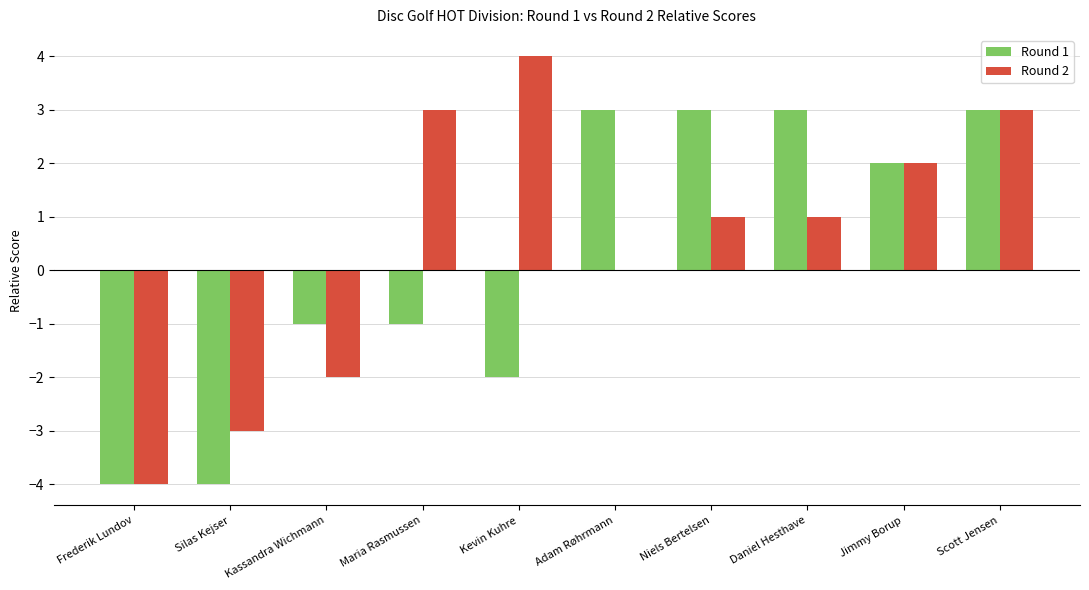

Which series has the widest spread of values?

Round 2